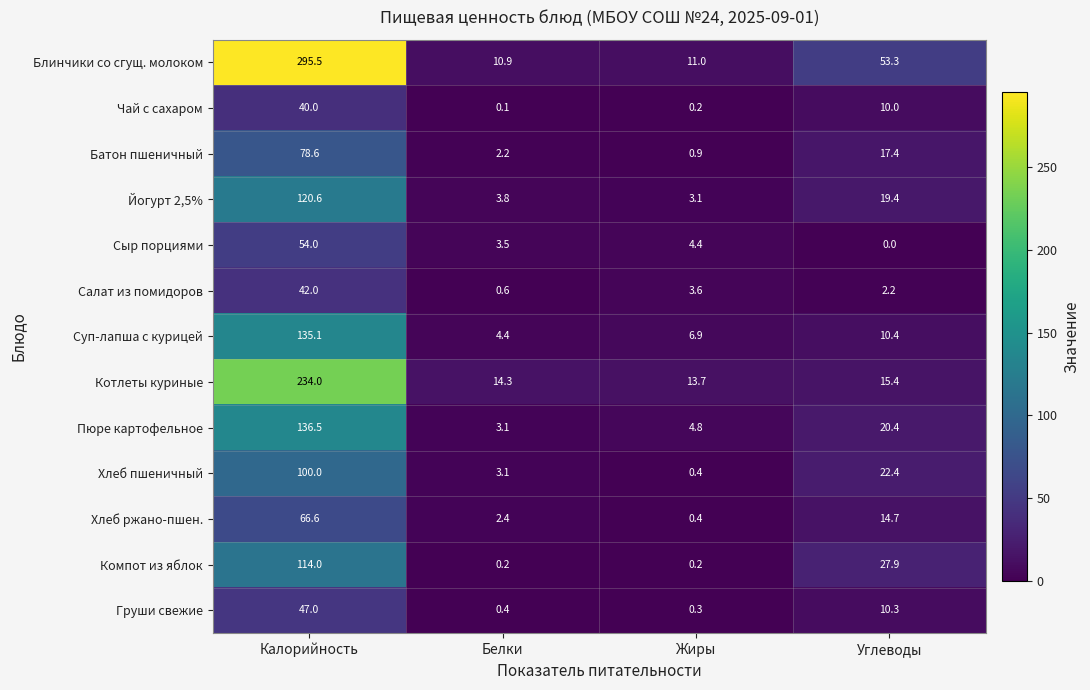

True or false: Батон пшеничный has a value of 78.6 at Калорийность.

True